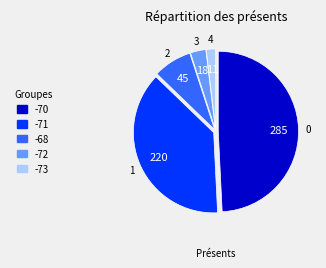

Which has a higher value, -70 or -73?

-70